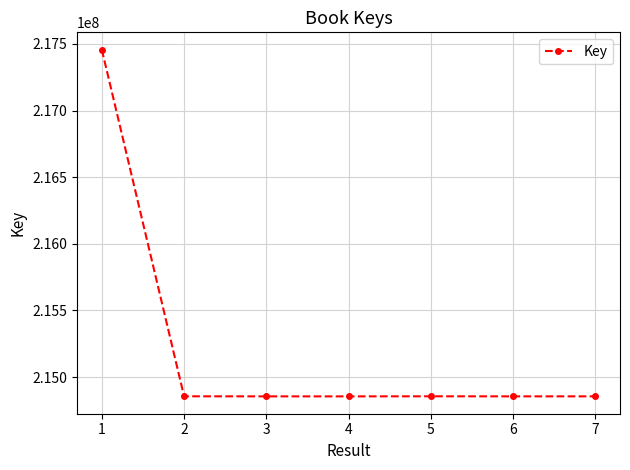

What is the sum of all values?

1506588958